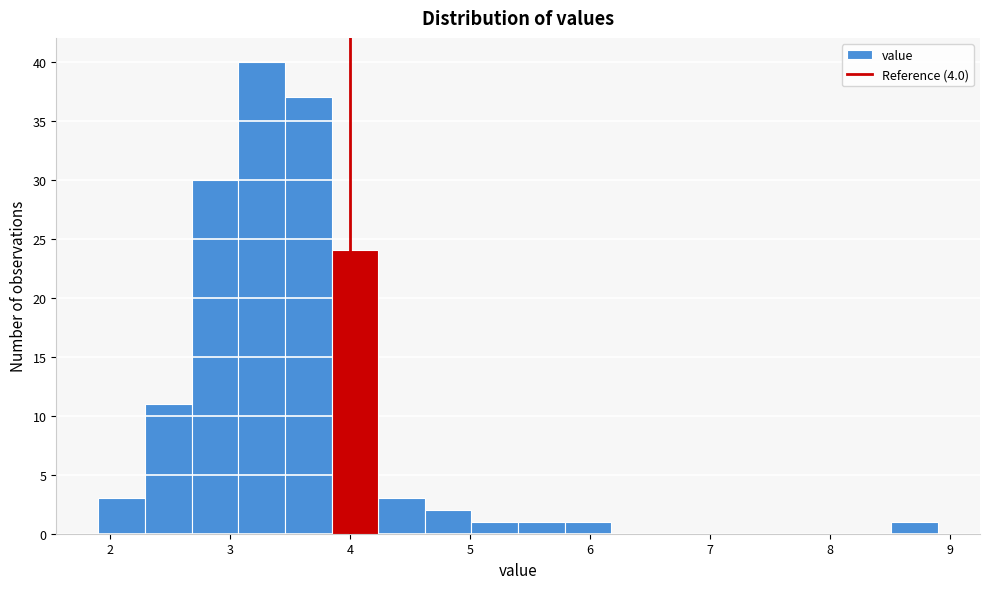

Read against the x-axis, roughly where is the centre of the tallest bar?

3.3